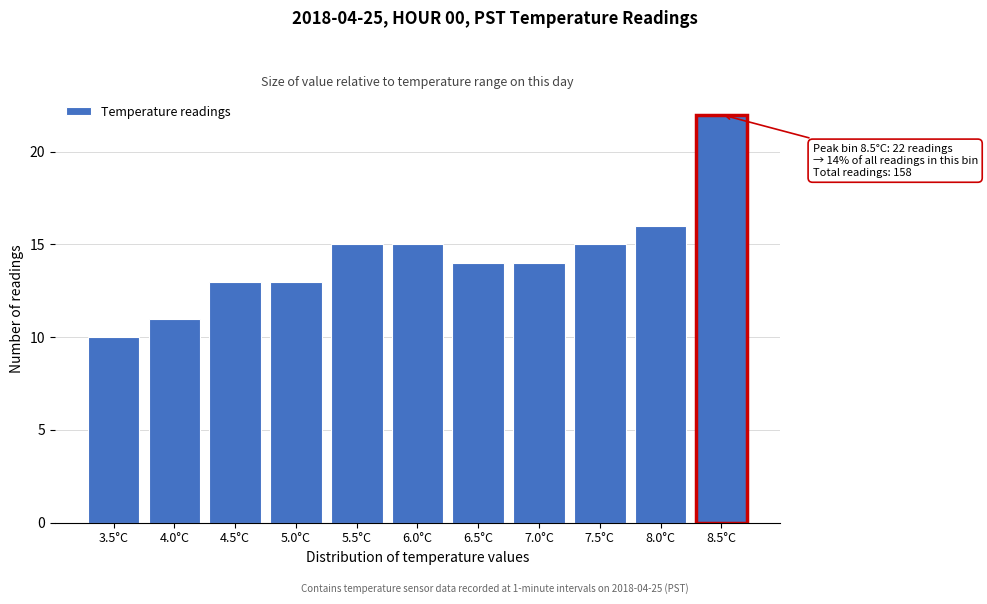

Reading left to right, what are all the values shown in this chart?

10	11	13	13	15	15	14	14	15	16	22